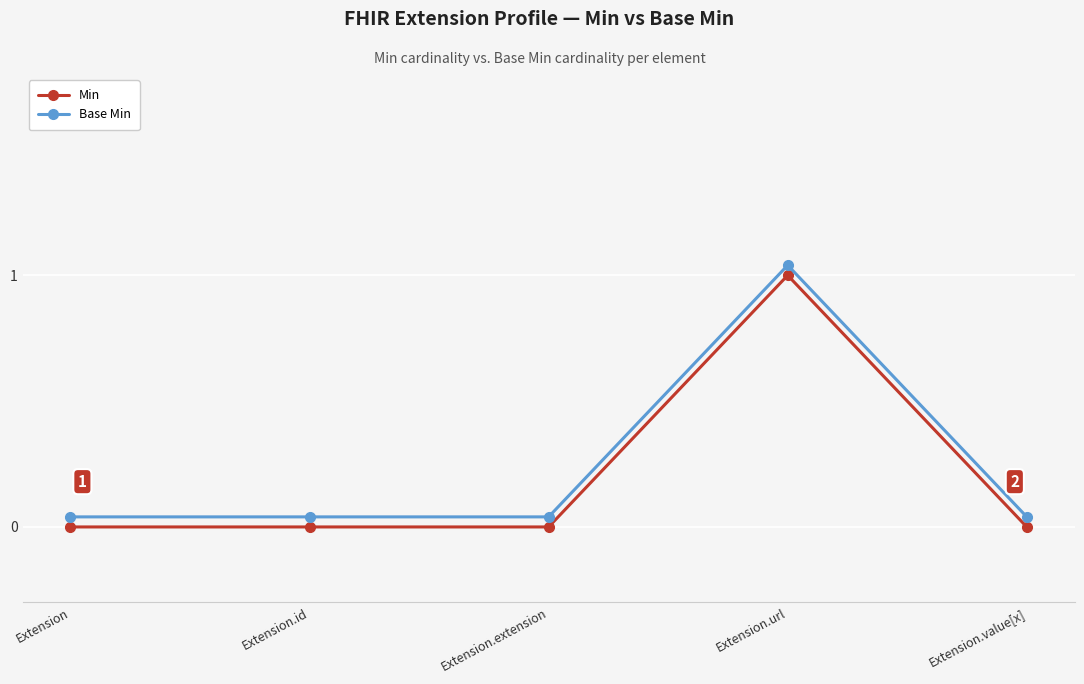

How many lines are shown in the chart?

2